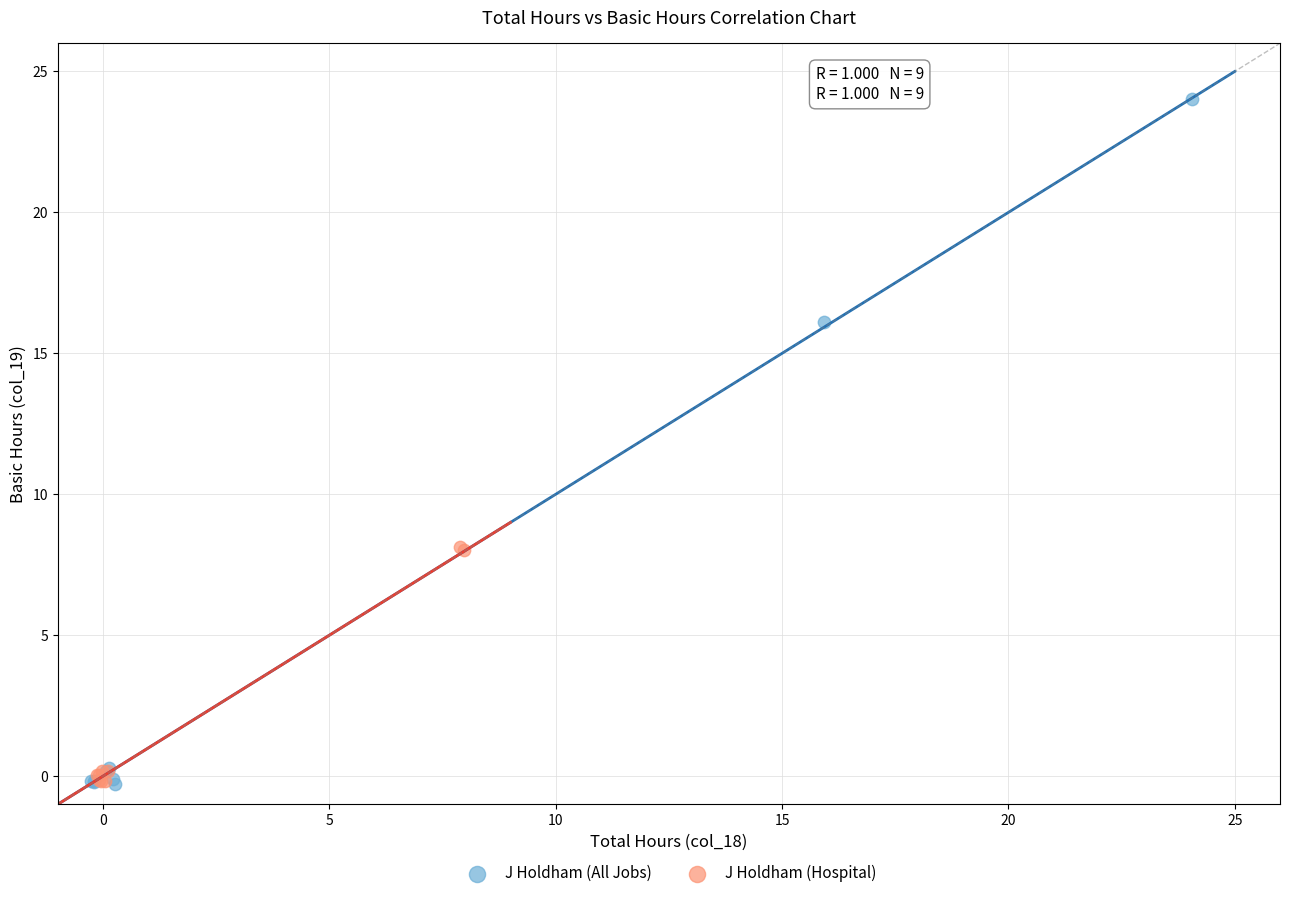

Which series has the largest Y range (max minus min)?

J Holdham (All Jobs)